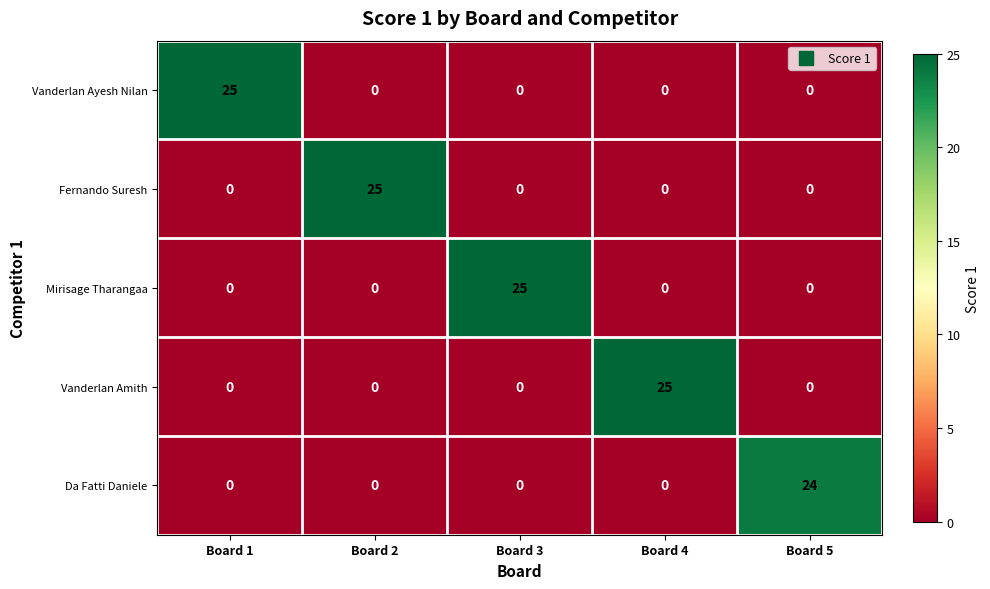

How many categories are shown in the chart?

5